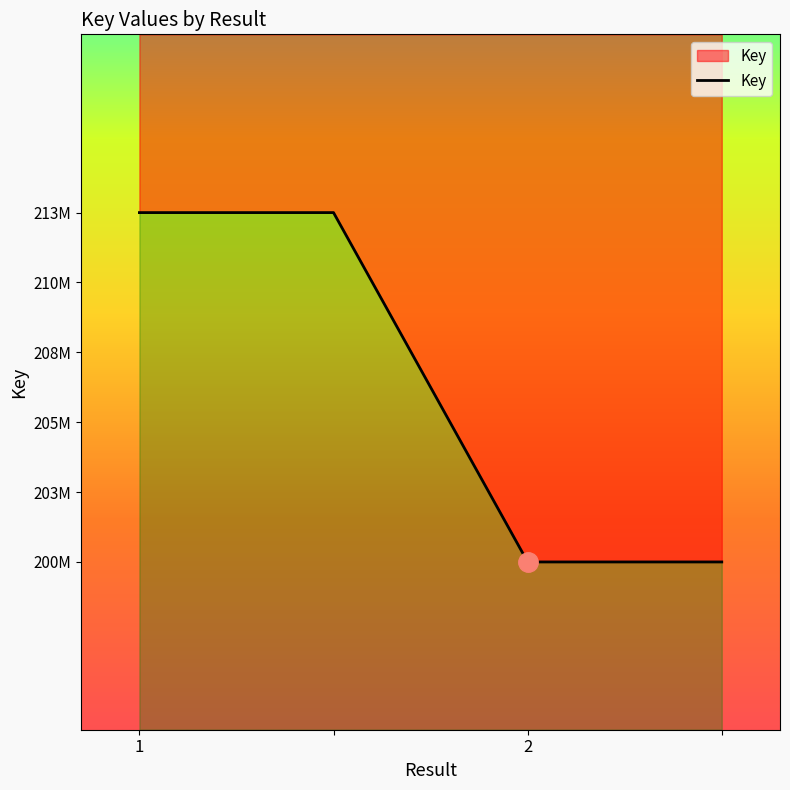

Rank the categories by value from highest to lowest.

1, , 2, 